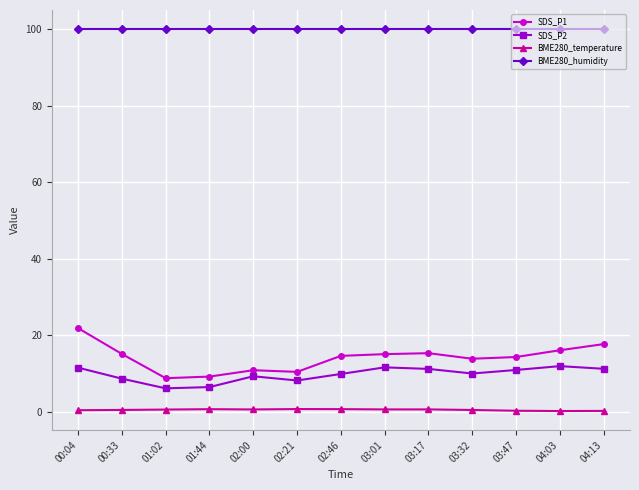

What is the sum of all BME280_temperature values?

7.6